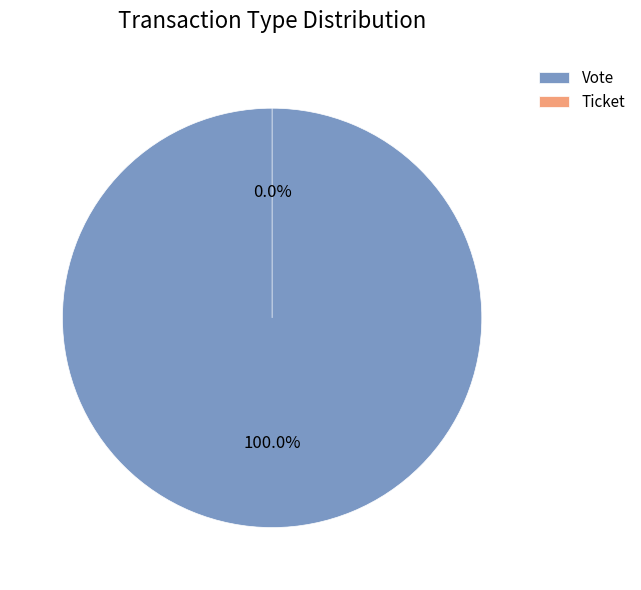

Does Vote represent more than half of the total?

Yes